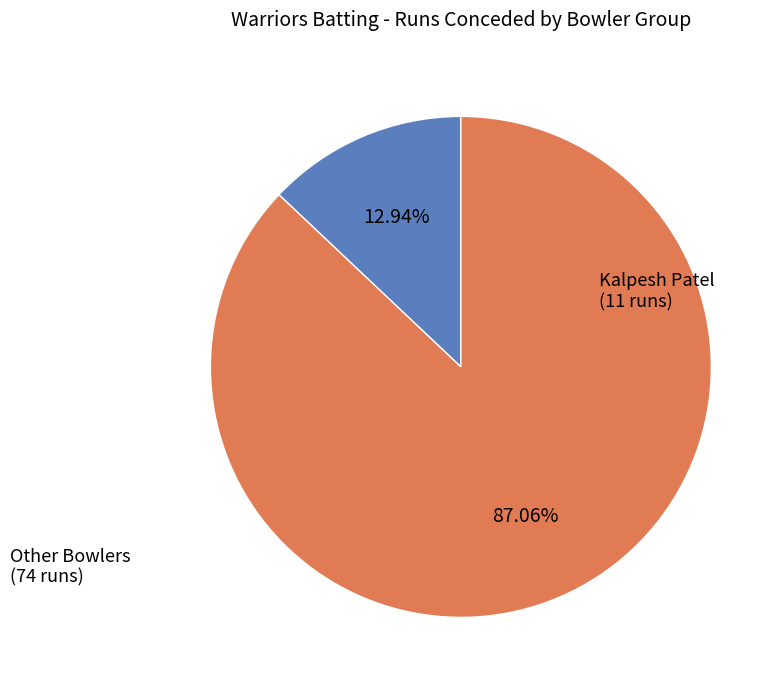

Is there any slice that represents more than half of the pie?

Yes